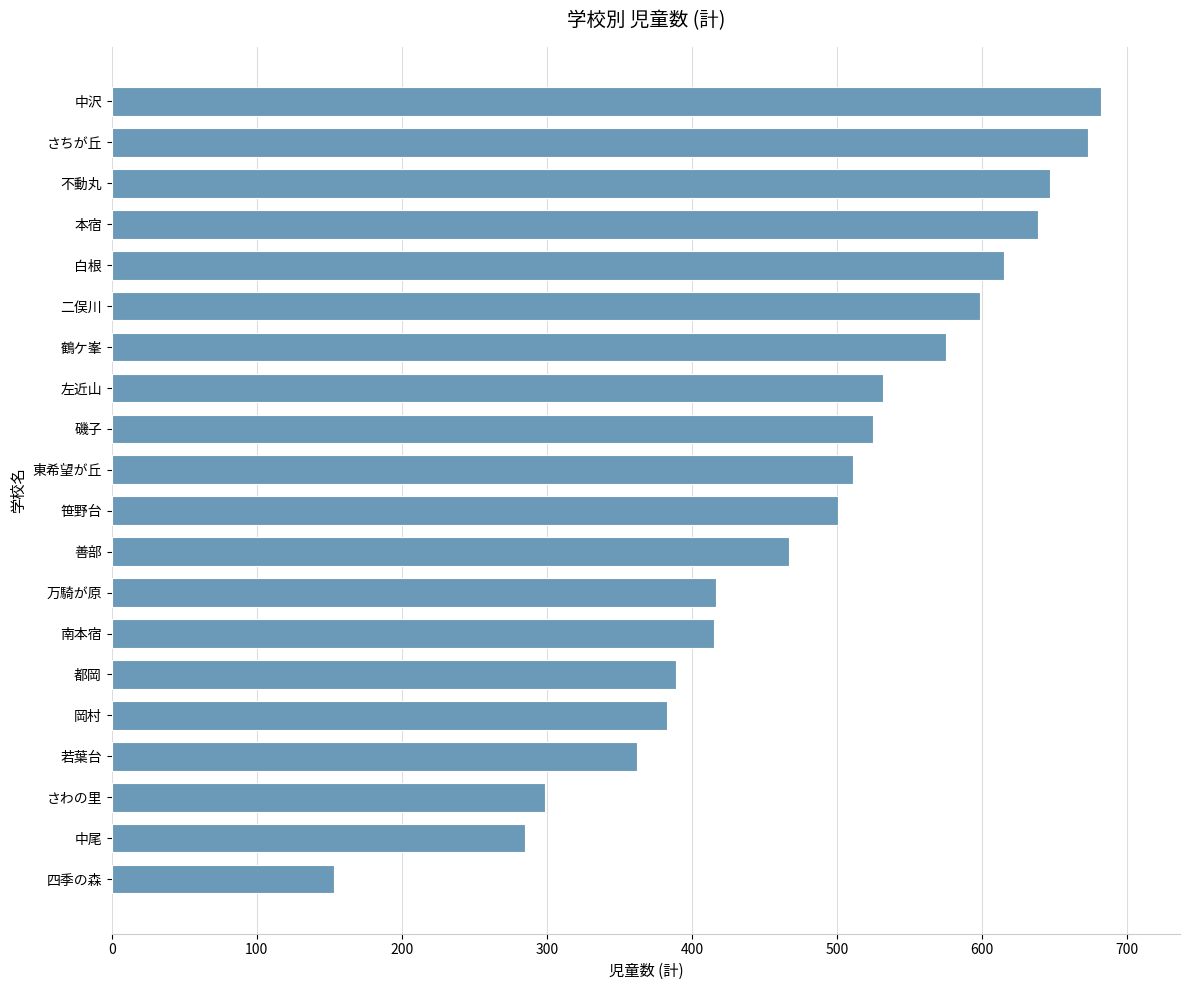

How many categories are shown in the chart?

20